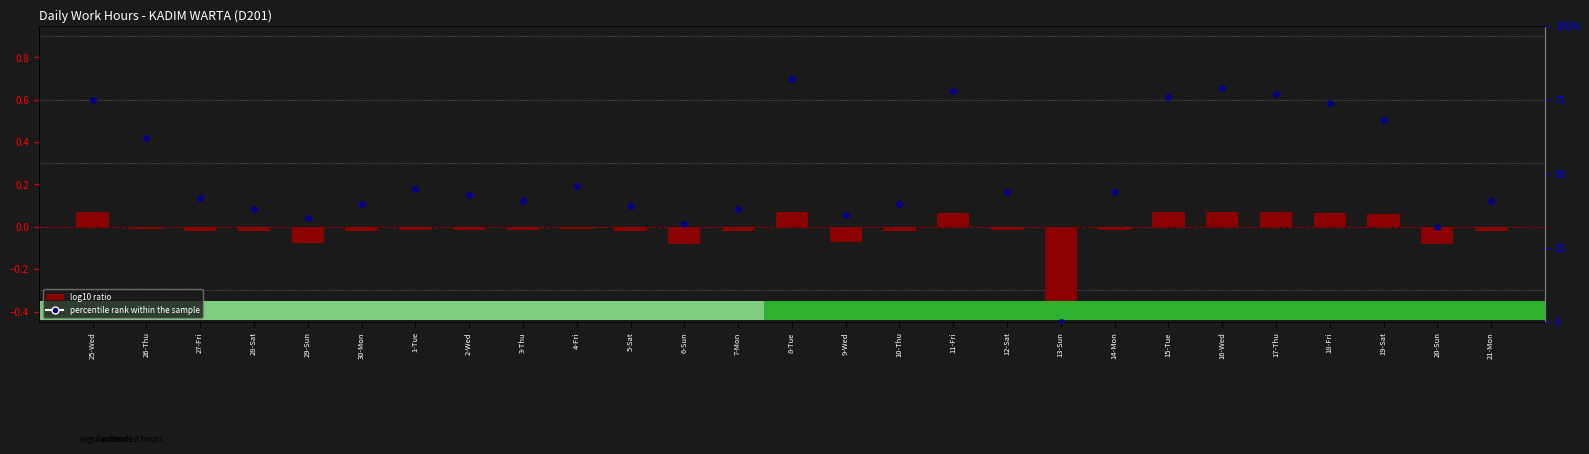

At how many categories does at least one series exceed 53?

9